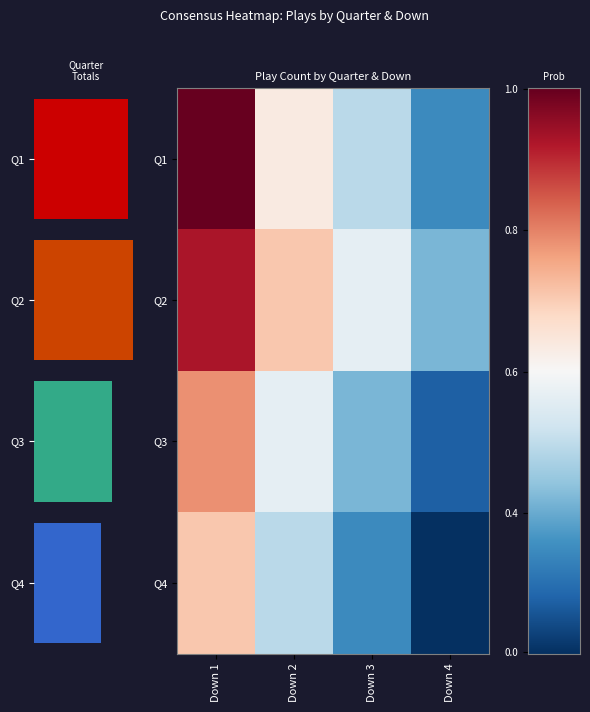

The value of Q3 at Down 1 is 0.7. True or false?

True